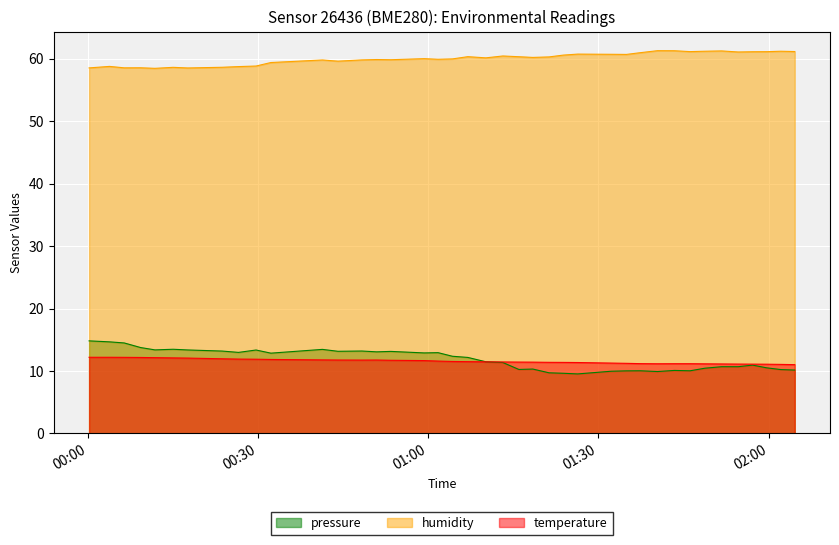

How many series are shown in this chart?

3